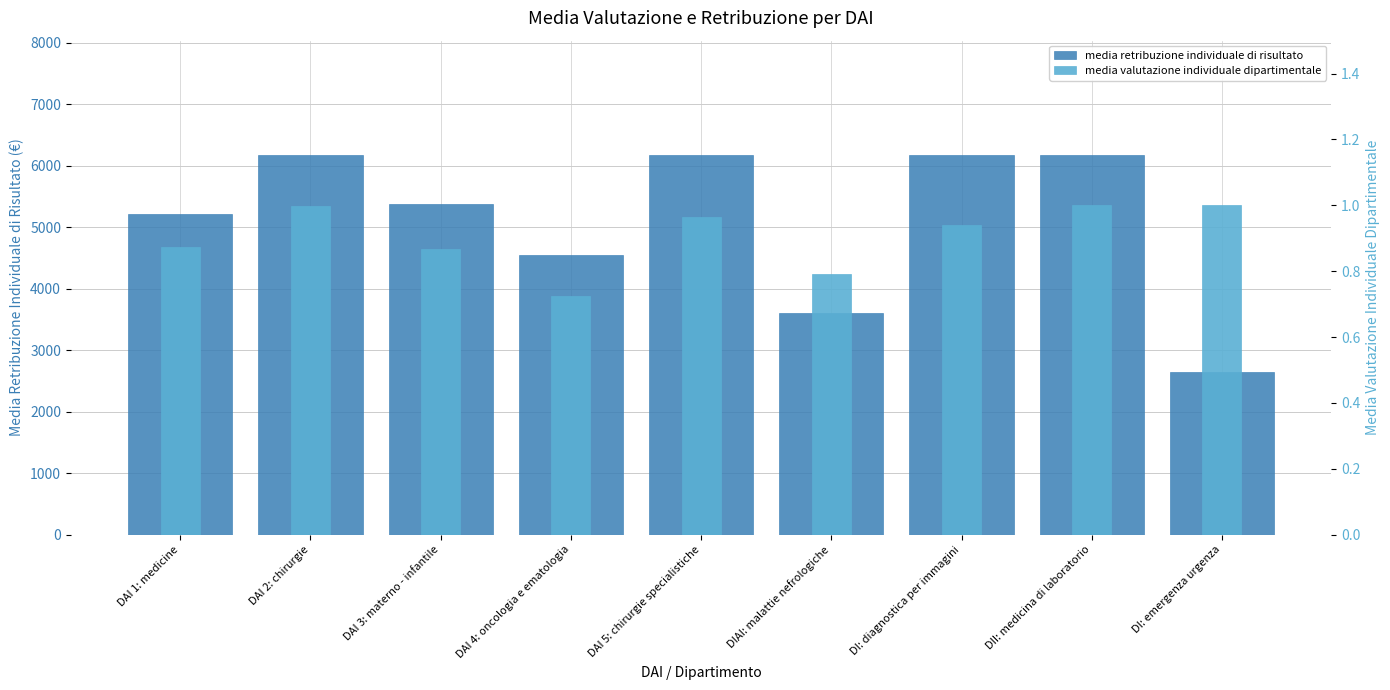

What is the minimum value for media retribuzione individuale di risultato?

2643.4